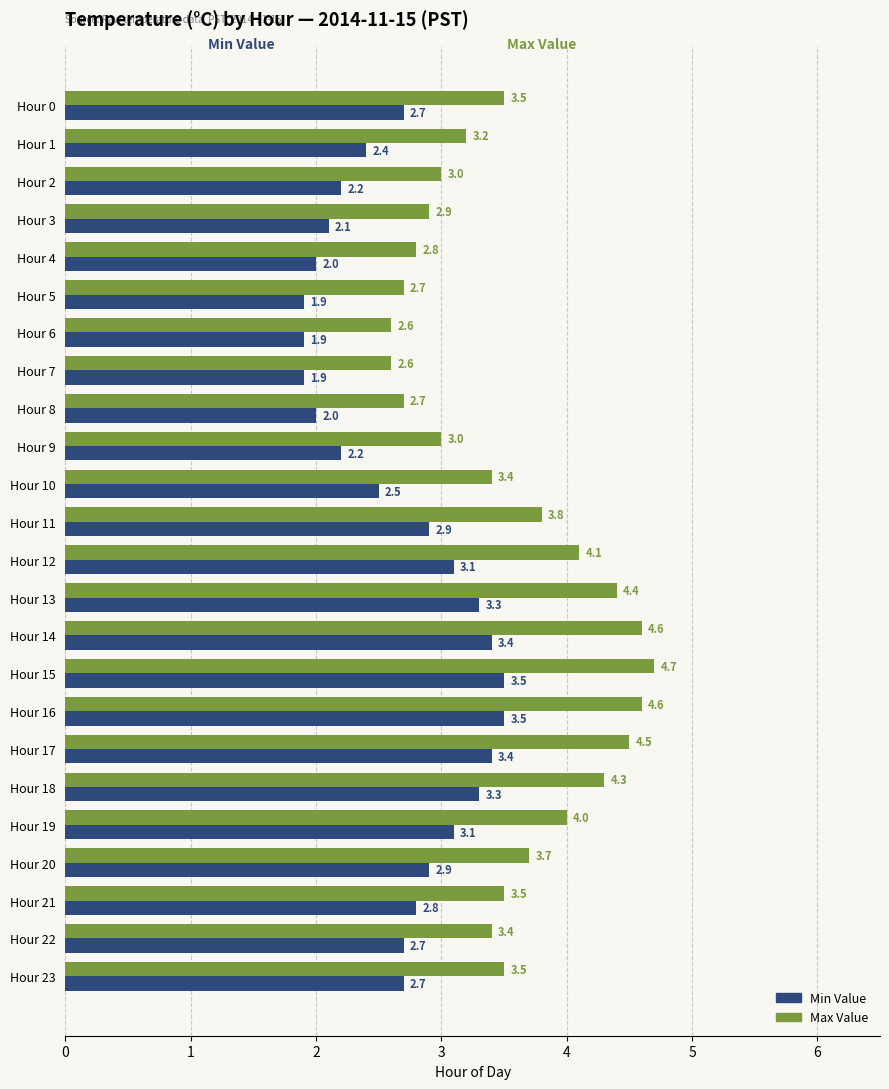

Read the Max Value value at Hour 9.

3.0